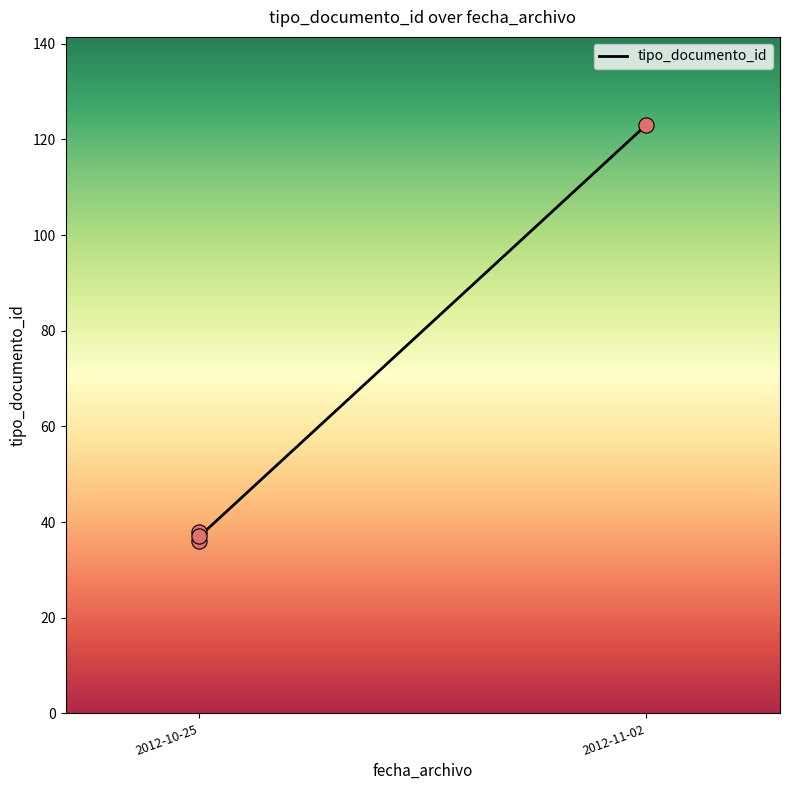

Which has a higher value, 2012-11-02 09:15:24 or 2012-10-25 11:27:02?

2012-11-02 09:15:24